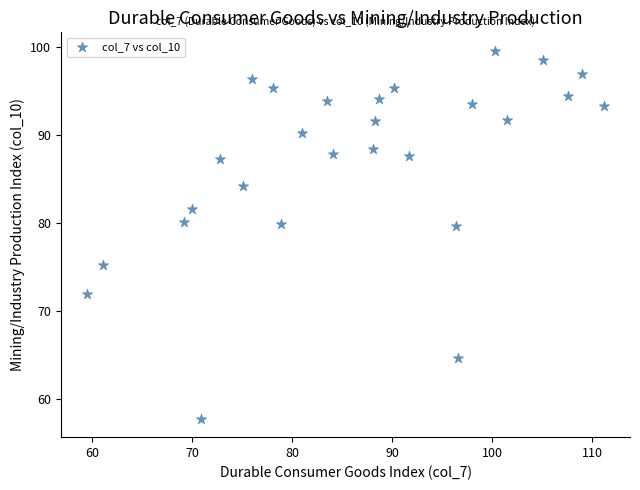

What is the range of X values (max minus min)?

51.7